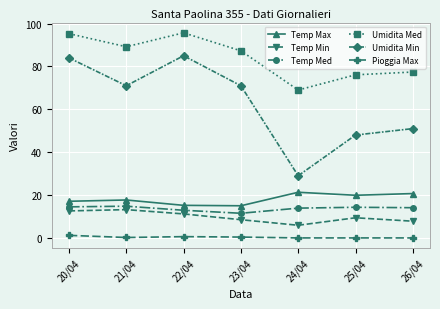

What is the difference between the maximum and minimum values in the Temp Min series?

7.3